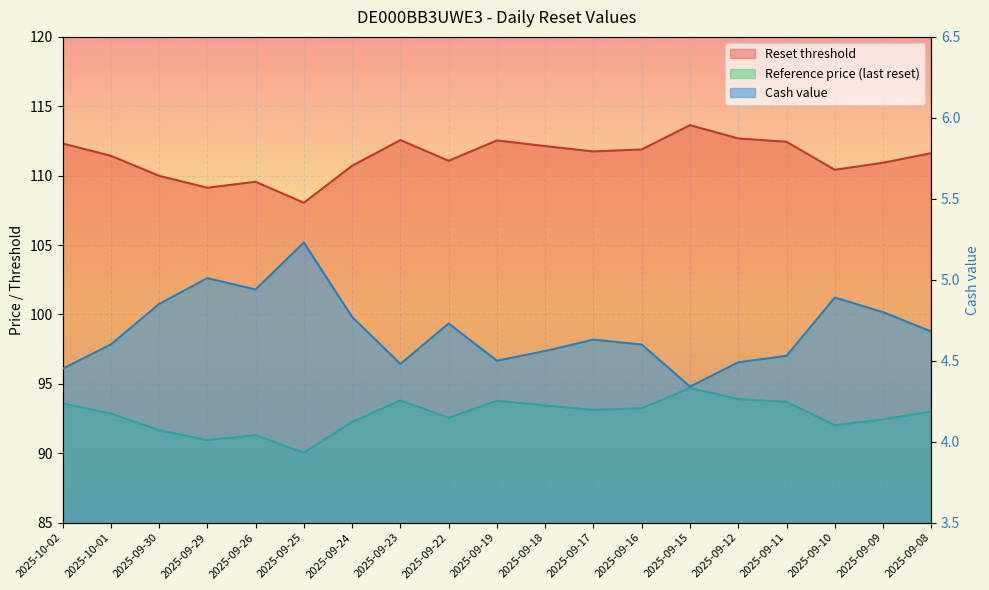

True or false: Reference price (last reset) and Cash value cross at least once.

False